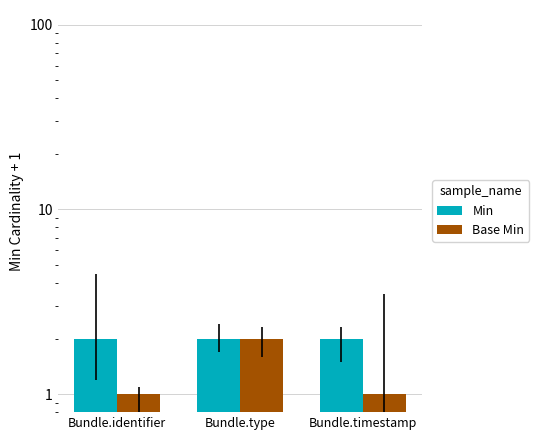

Reading left to right, what are all the values shown in this chart?

Min: 2	2	2
Base Min: 1	2	1